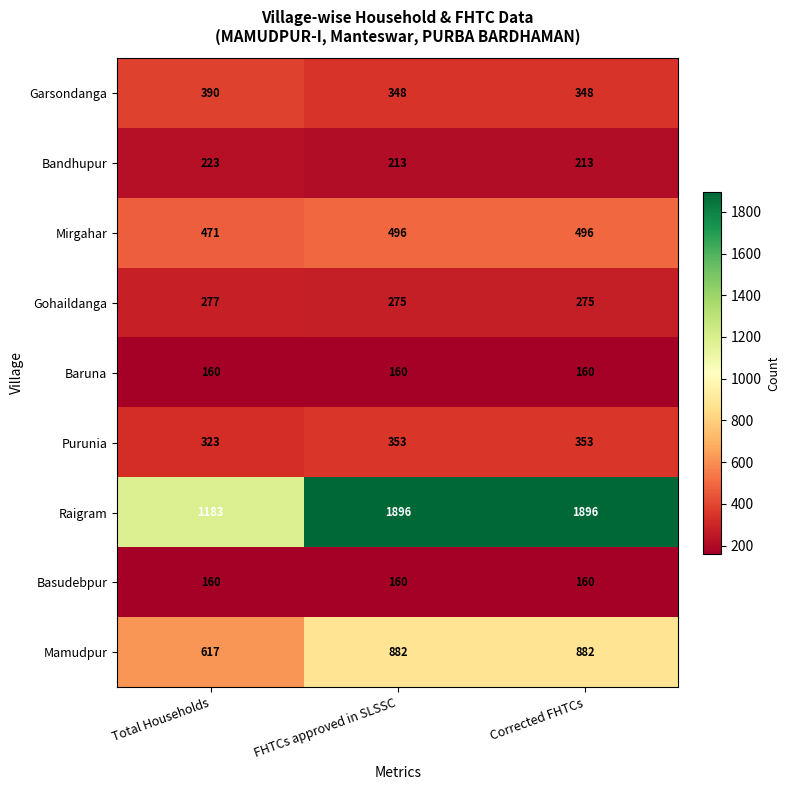

Is it true that Garsondanga equals 348 at Corrected FHTCs?

True